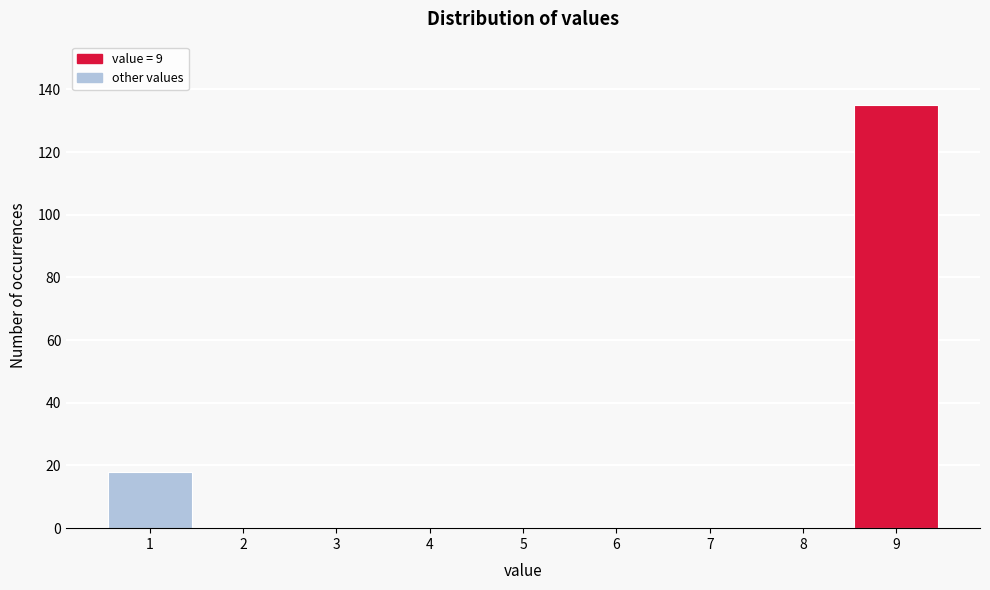

Reading right to left, what are all the values shown in this chart?

9=135	8=0	7=0	6=0	5=0	4=0	3=0	2=0	1=18